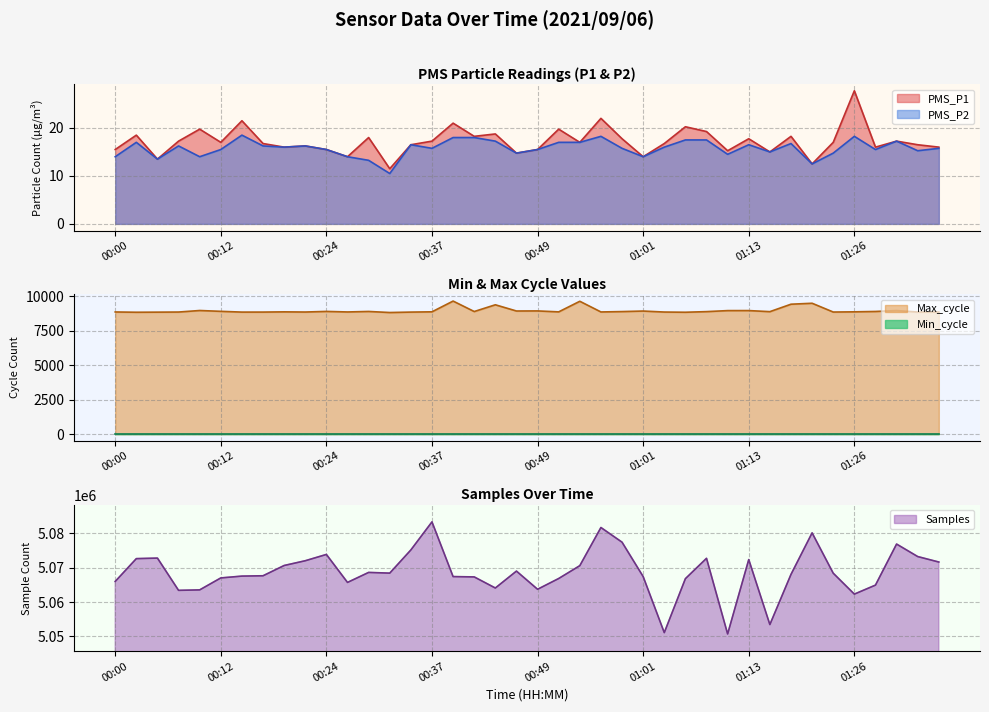

At which category is the sum across all series the highest?

00:37